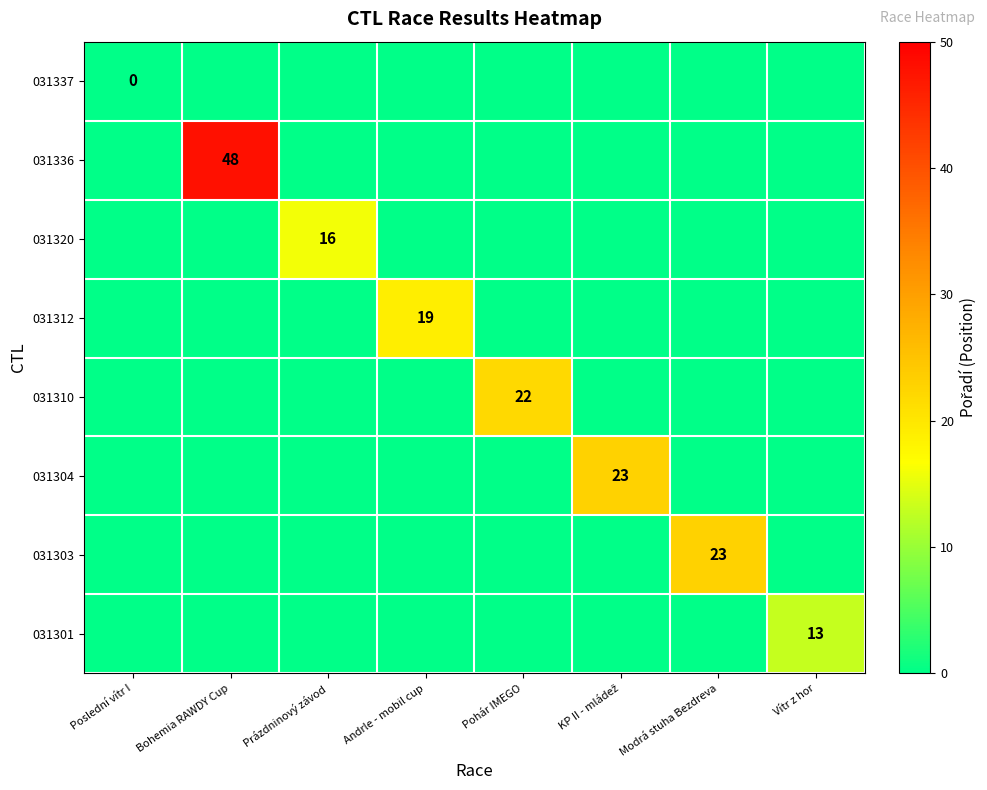

At how many categories does at least one series exceed 32?

1